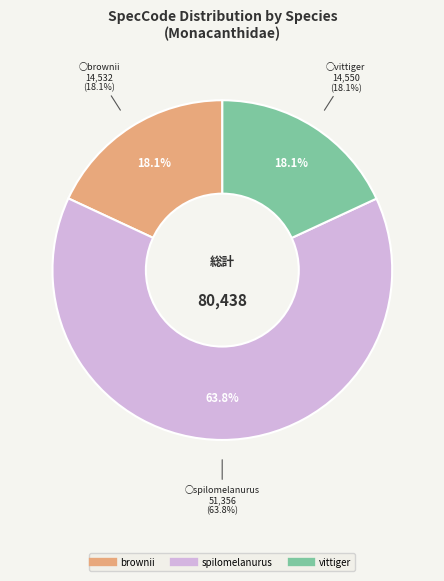

Approximately how many times larger is the value at vittiger compared to brownii?

1.0